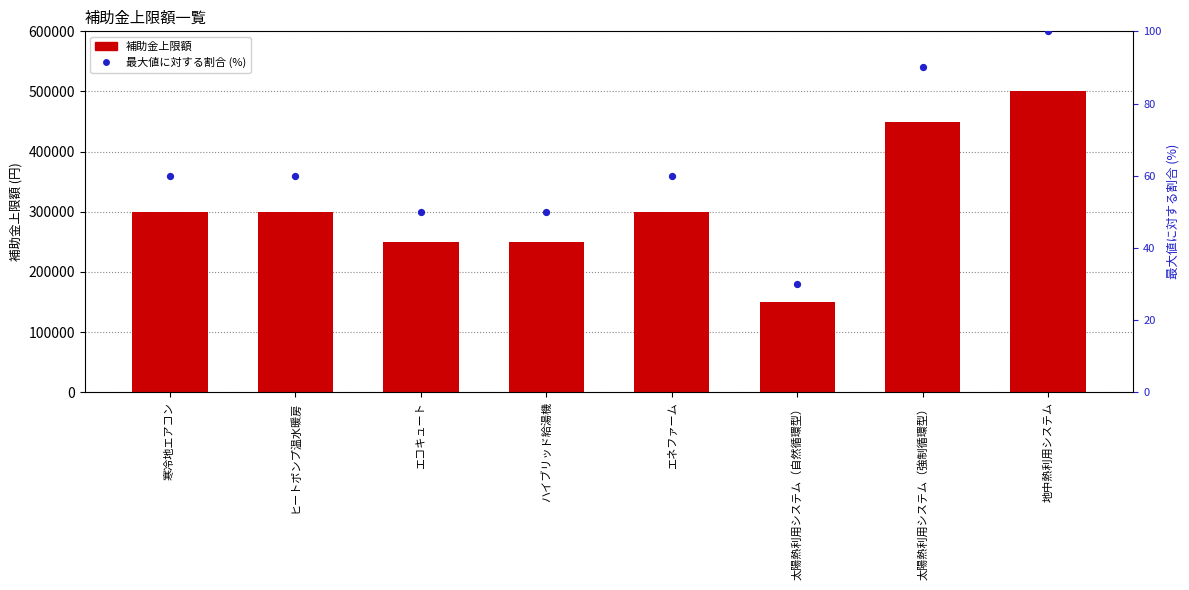

What are all the series names shown in the legend?

補助金上限額, 最大値に対する割合 (%)